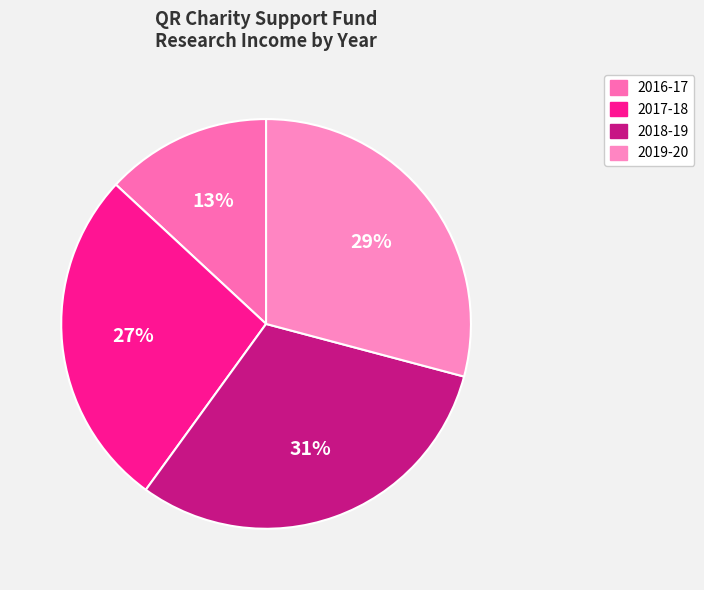

To the nearest percent, what is the difference between the largest and smallest slice percentages?

18%